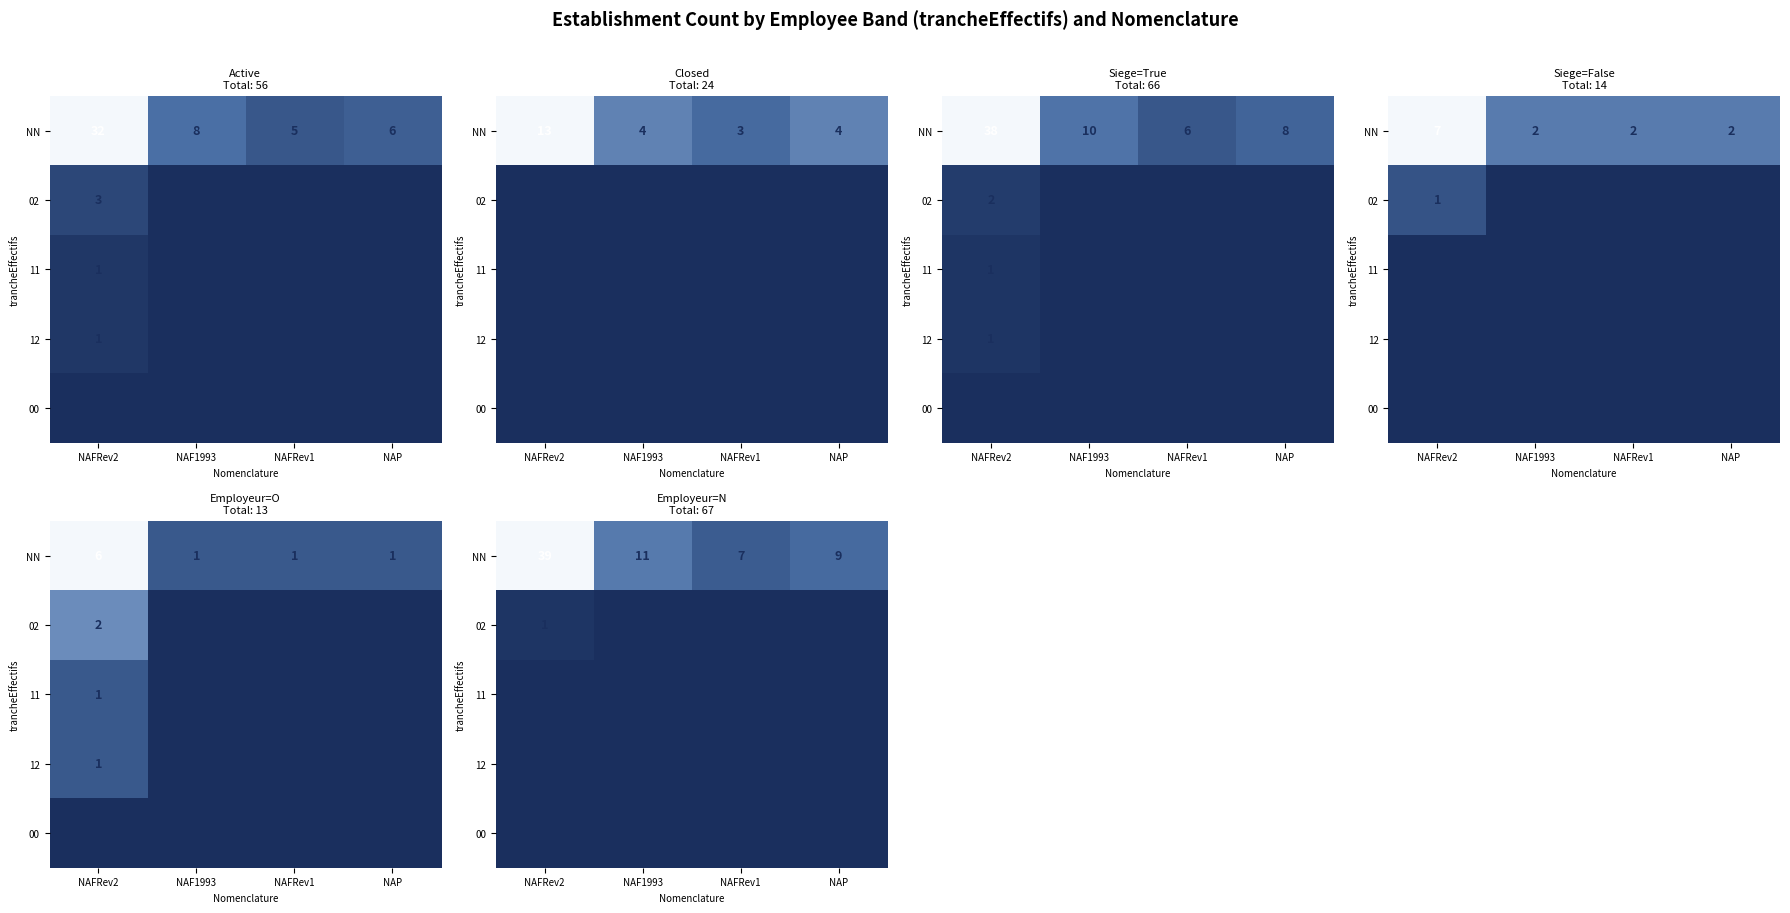

Between NAFRev2 and NAP, which is larger?

NAFRev2